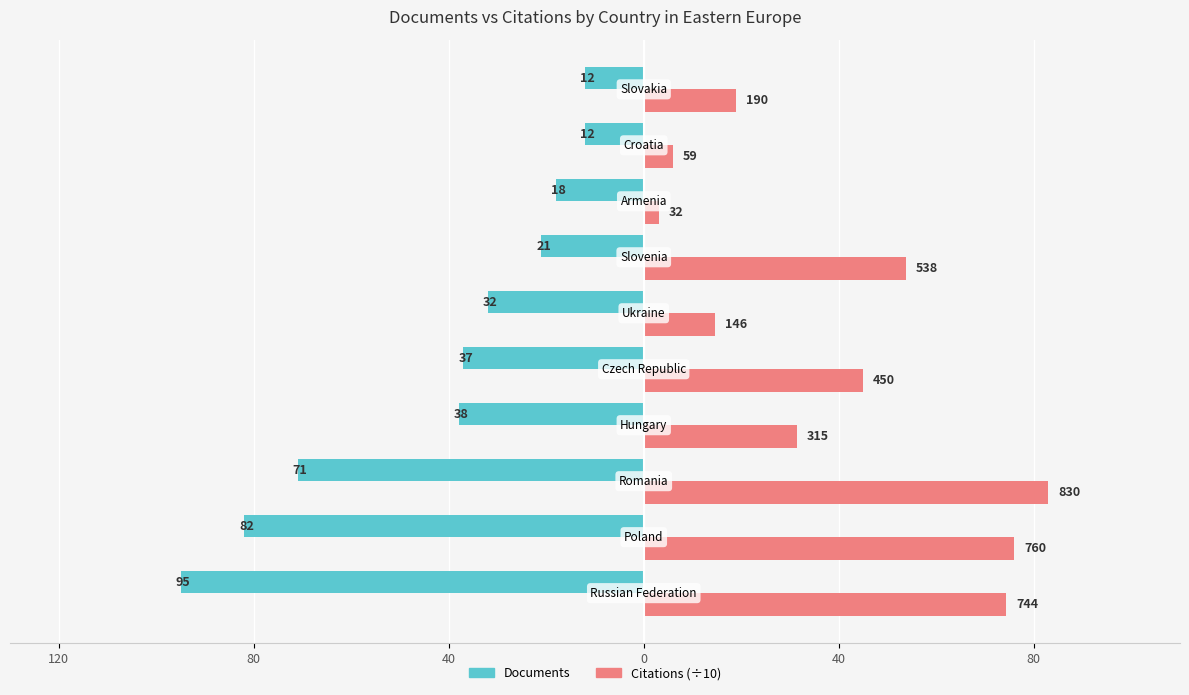

What are all the series names shown in the legend?

Documents, Citations (÷10)